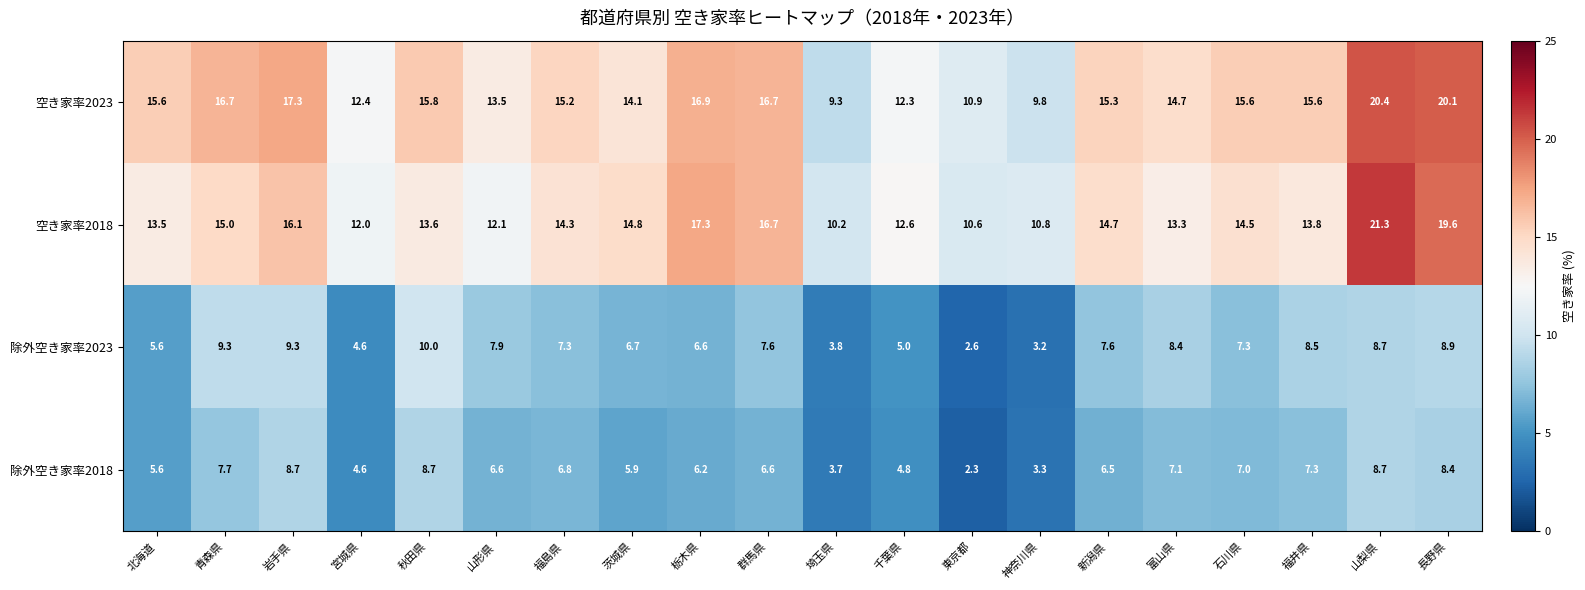

How many values in the 空き家率2023 series are below 15?

8